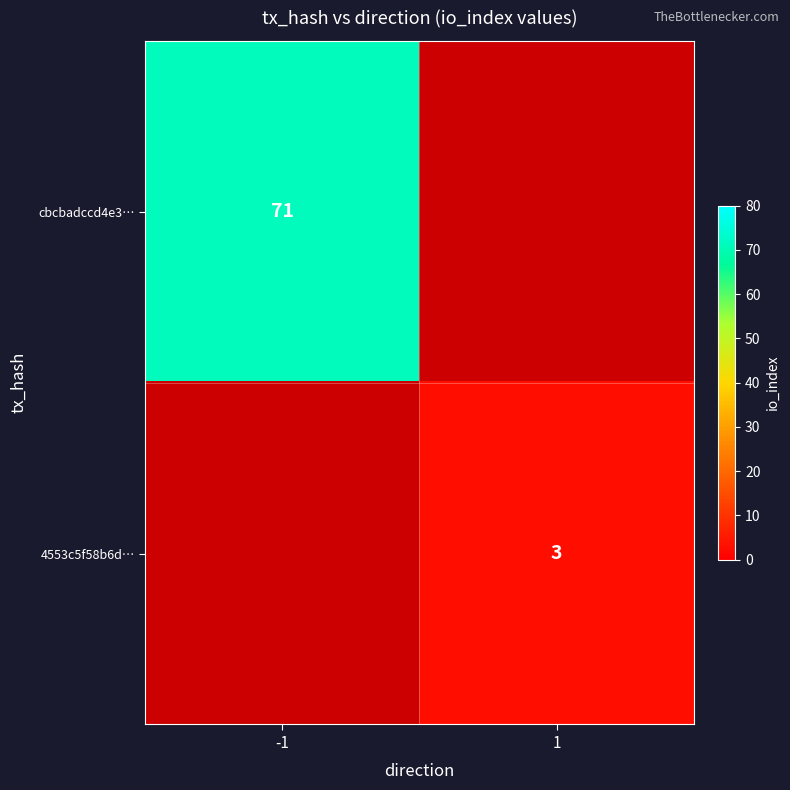

The value of cbcbadccd4e3… at -1 is 44.7. True or false?

False